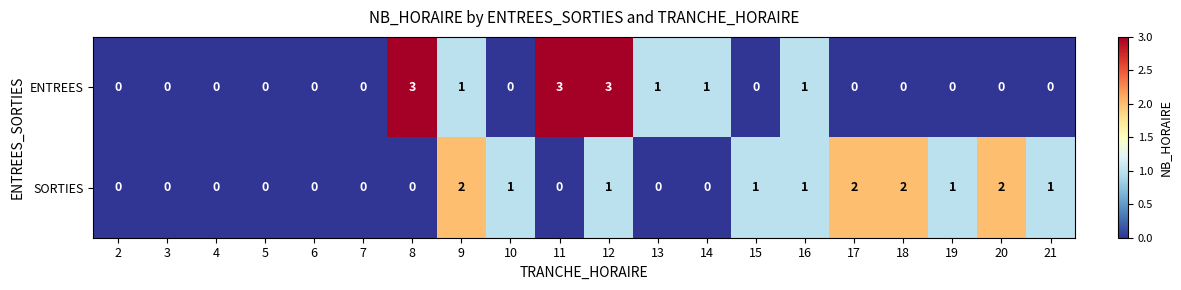

Is the value of ENTREES at 8 greater than the value of SORTIES at 8?

Yes